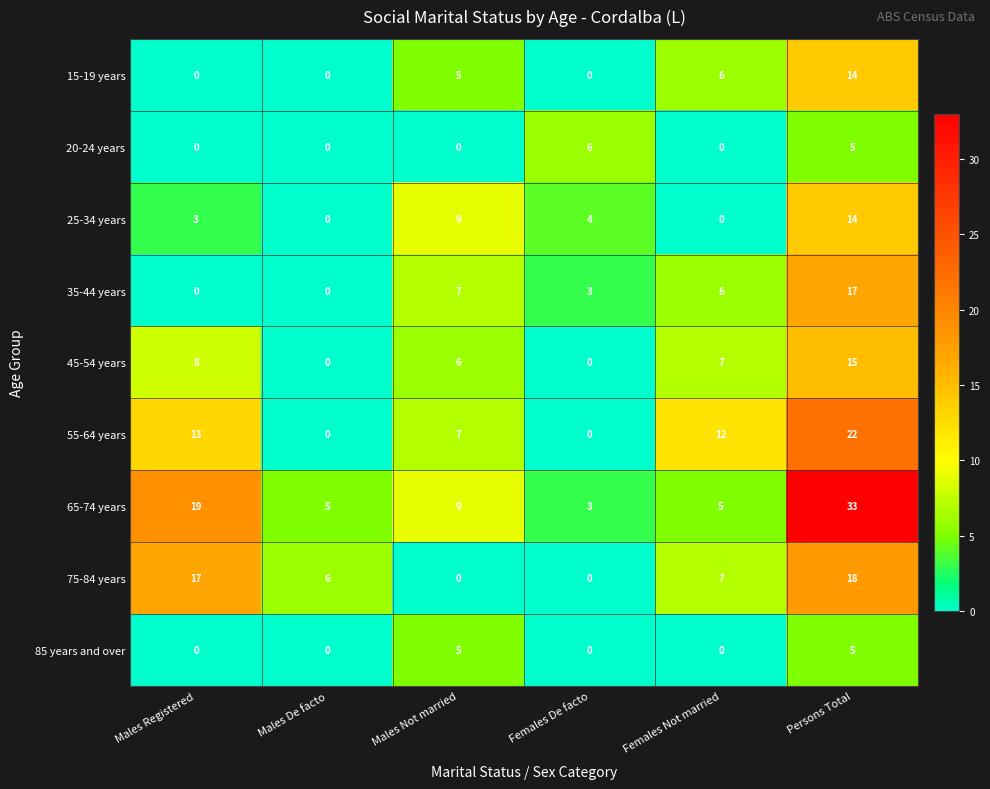

Which series has the widest spread of values?

65-74 years